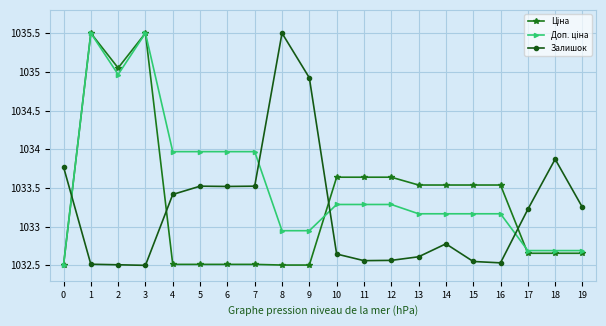

What is the spread (max minus min) of values at 17?

0.6